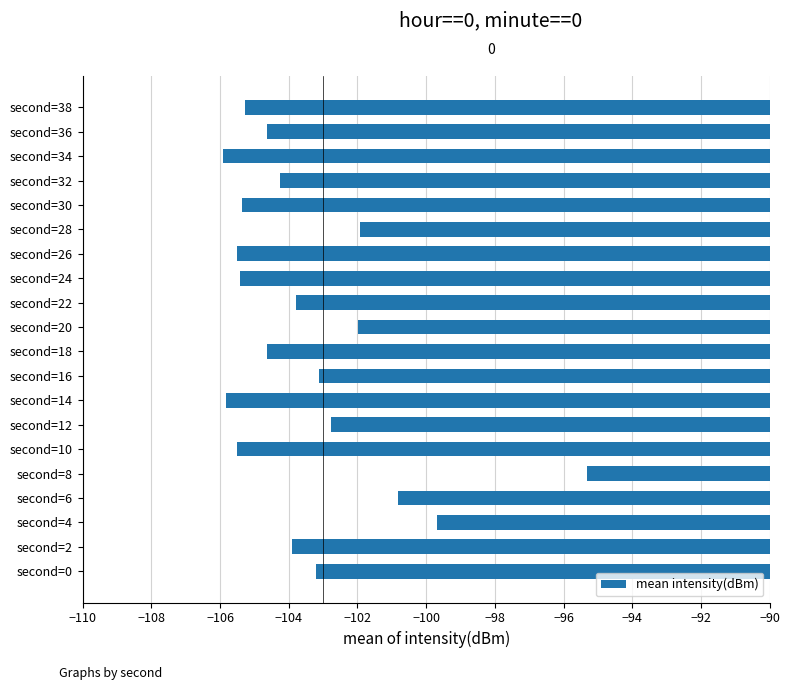

Is it true that the value at second=18 is -104.6?

True